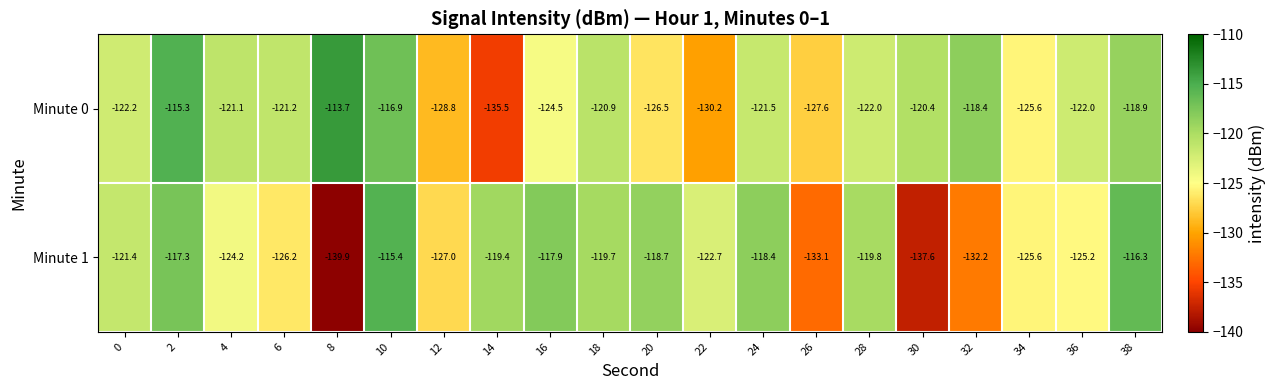

Which series has the largest range (max minus min)?

Minute 1